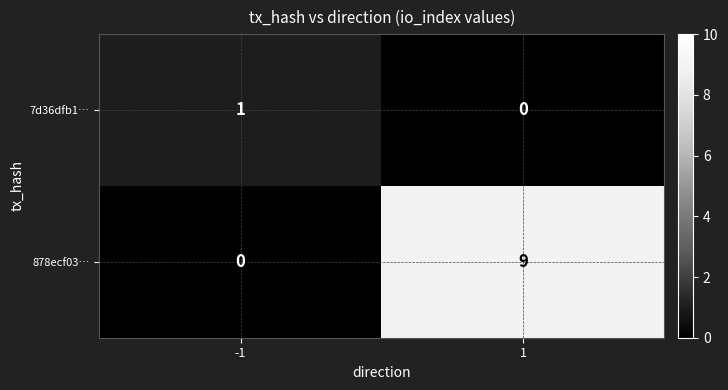

What is the greatest value displayed?

9